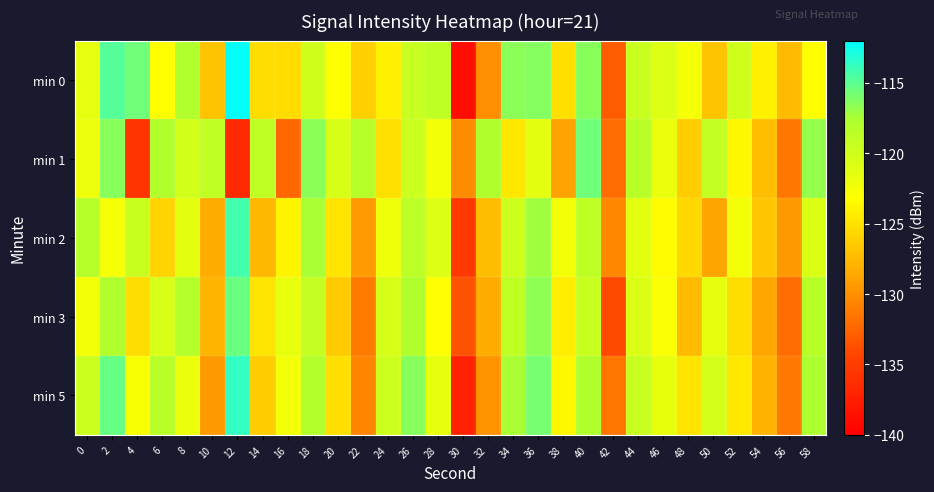

What is the total value across all series at 34?

-597.3